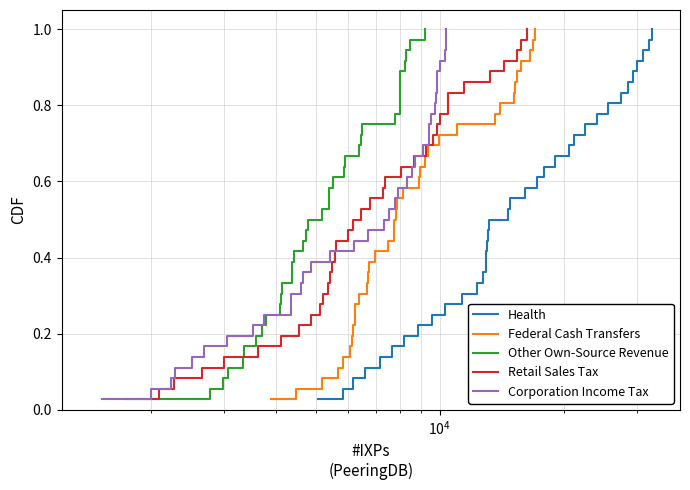

Which series has the largest total across all categories?

Health